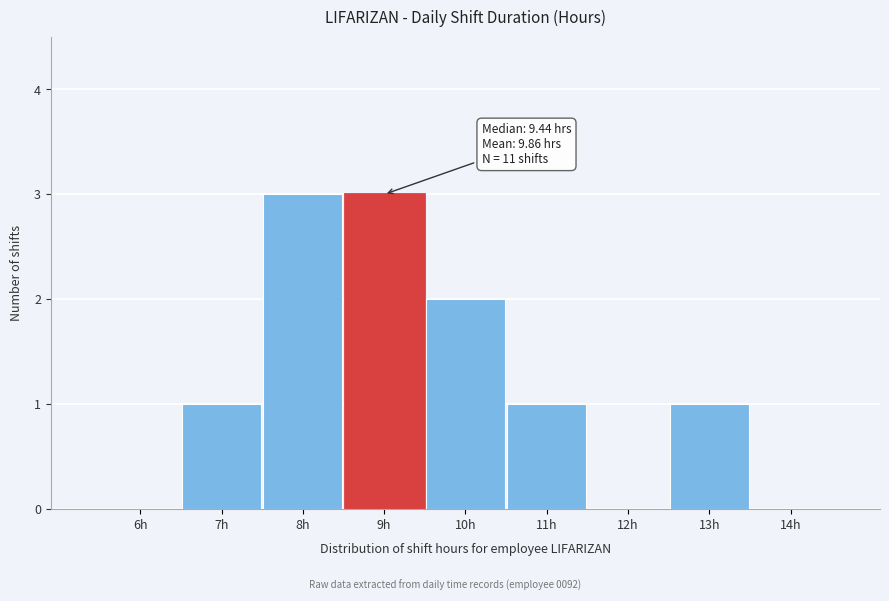

Reading left to right, extract all data points from this chart.

6h=0	7h=1	8h=3	9h=3	10h=2	11h=1	12h=0	13h=1	14h=0